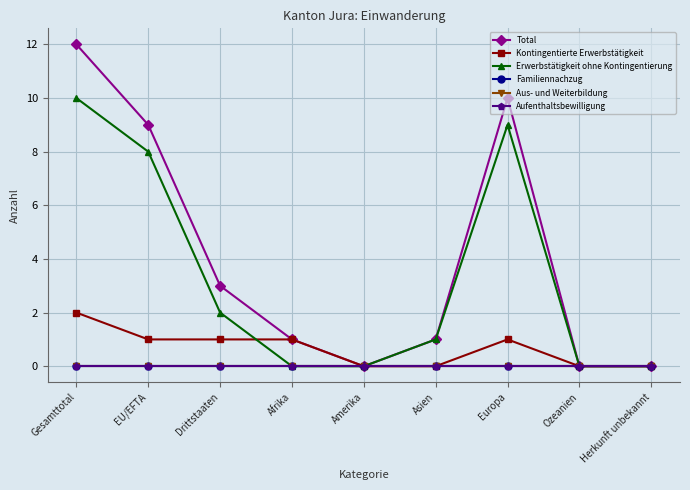

What is the sum of all Total values?

36